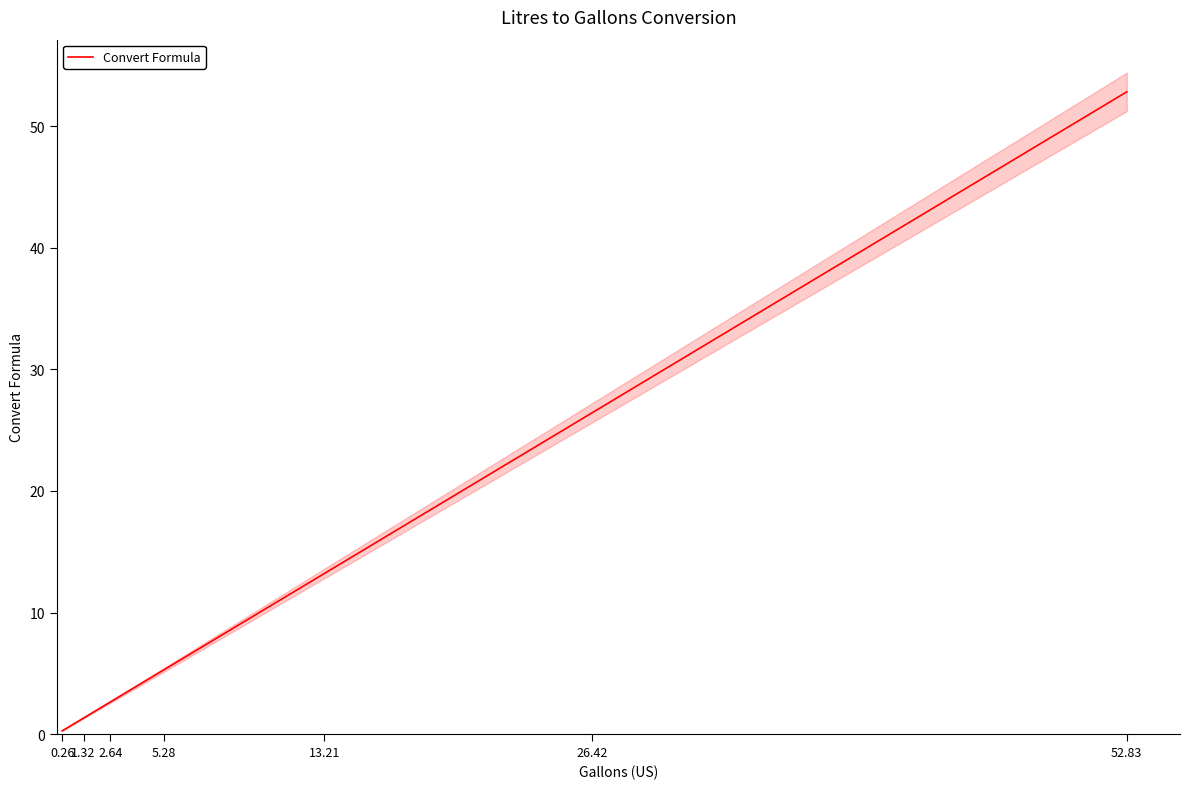

What is the sum of all values?

102.0